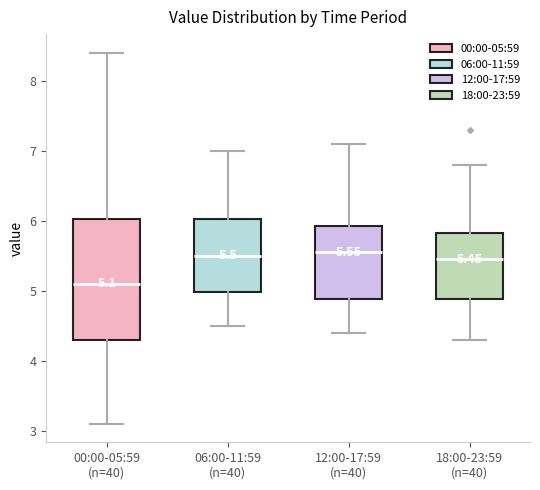

Which box's median line is the lowest?

00:00-05:59 (n=40)